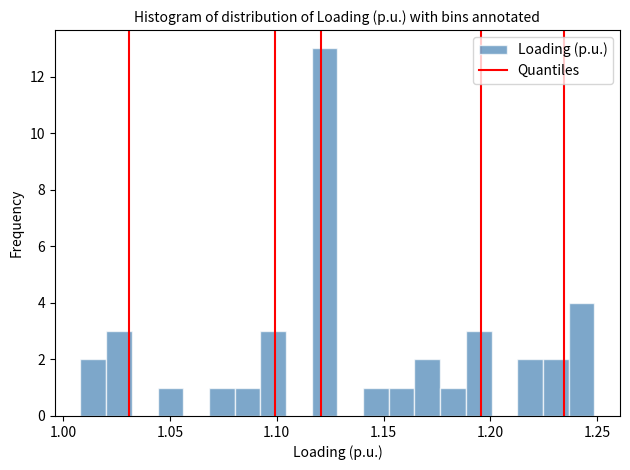

Around what value on the x-axis is the tallest bar? Give the approximate position of its centre, as read against the axis.

1.120